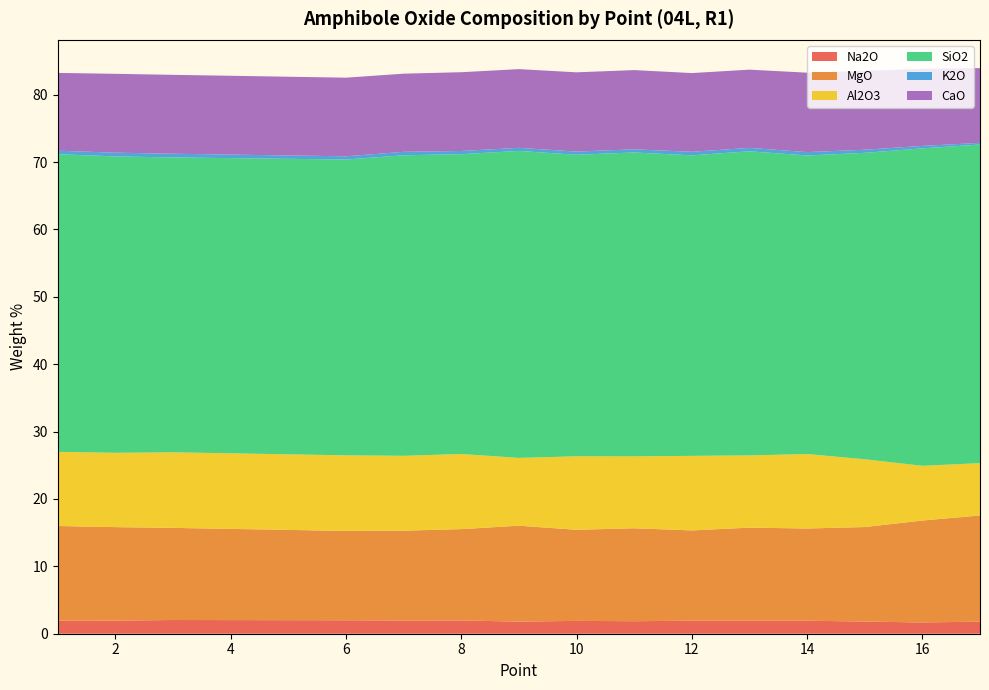

Reading right to left, what are all the values shown in this chart?

Na2O: 1.8	1.7	1.8	1.9	1.9	1.9	1.9	1.9	1.8	2.0	2.0	2.0	2.0	1.9	2.0
MgO: 15.8	15.1	14.0	13.7	13.8	13.4	13.8	13.5	14.2	13.6	13.3	13.3	13.7	13.9	14.0
Al2O3: 7.8	8.1	10.1	11.1	10.7	11.1	10.7	10.9	10.1	11.2	11.1	11.2	11.2	11.0	11.0
SiO2: 47.3	47.1	45.5	44.3	45.1	44.6	45.1	44.7	45.6	44.5	44.6	43.9	43.8	44.0	44.2
K2O: 0.3	0.4	0.5	0.5	0.5	0.5	0.5	0.5	0.5	0.5	0.5	0.5	0.5	0.6	0.5
CaO: 11.1	11.4	11.7	11.8	11.6	11.7	11.8	11.8	11.7	11.7	11.6	11.7	11.7	11.7	11.5